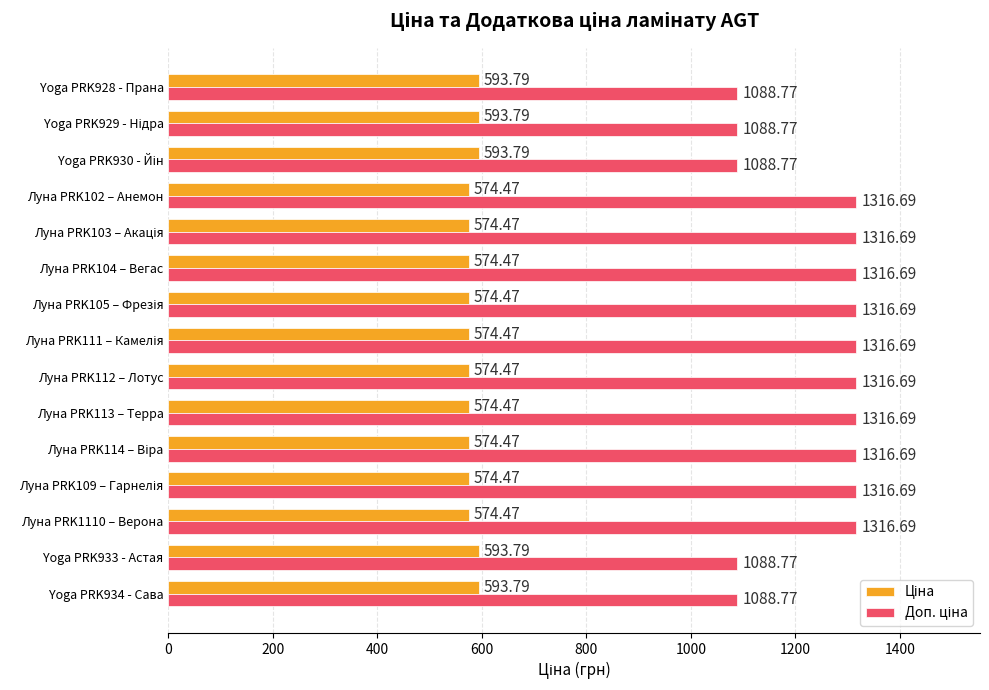

What is the total value across all series at Луна PRK113 – Терра?

1891.2